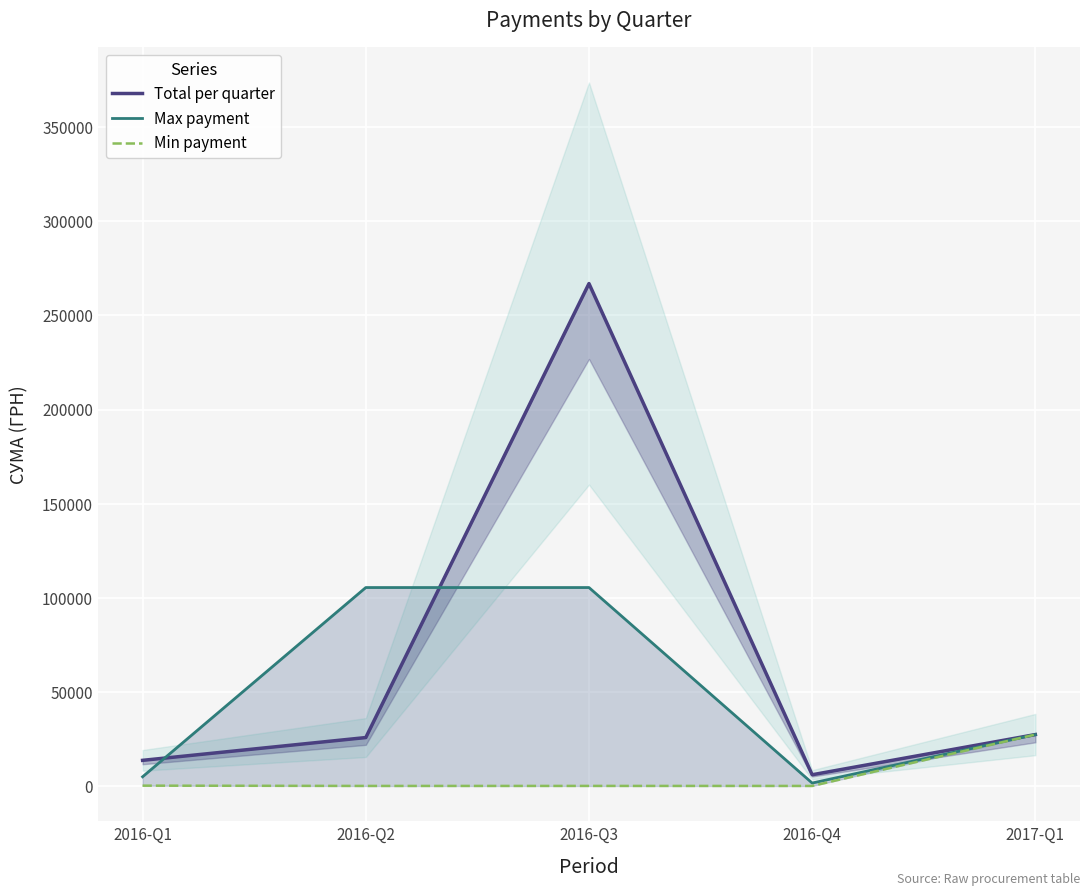

At 2016-Q2, list the series in order from largest to smallest.

Max payment, Total per quarter, Min payment